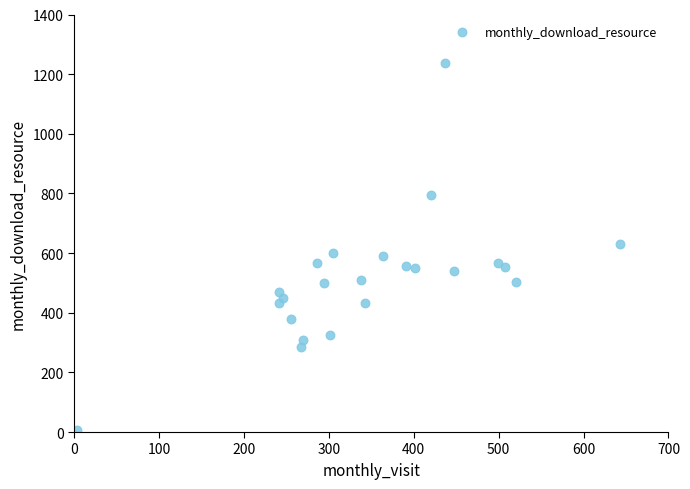

What is the range of Y values (max minus min)?

1230